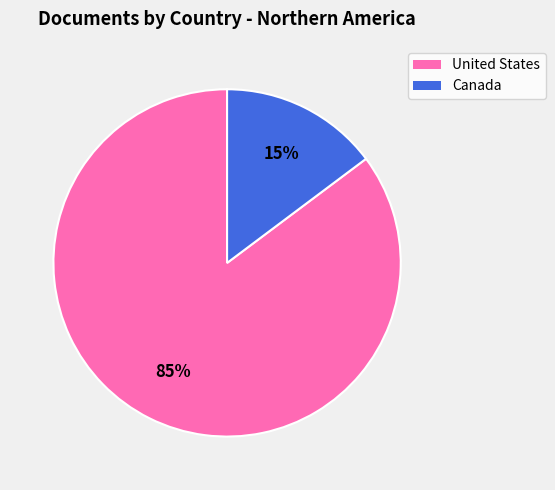

Which category has the biggest portion of the pie?

United States